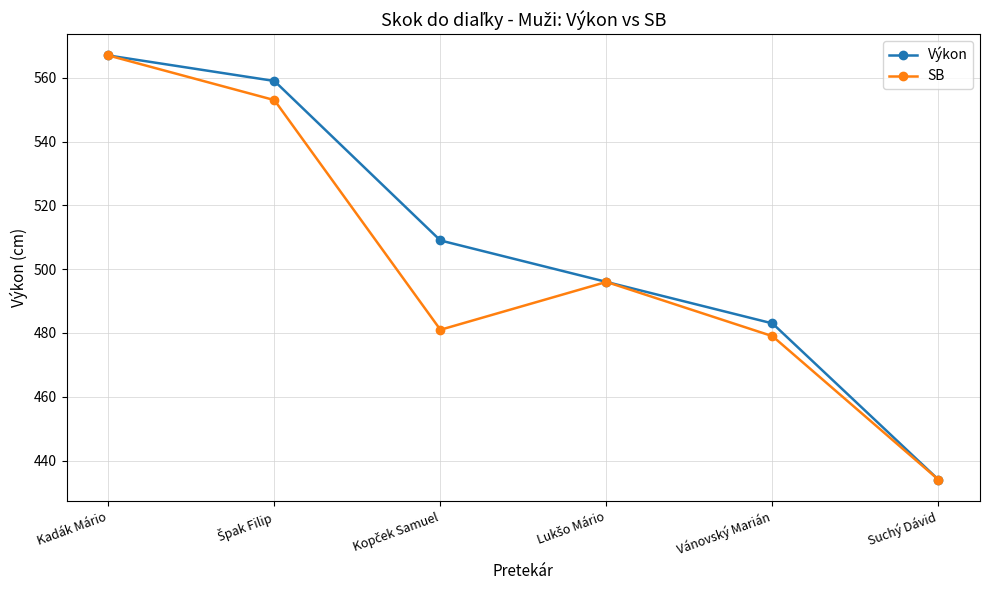

Which series has the largest total across all categories?

Výkon